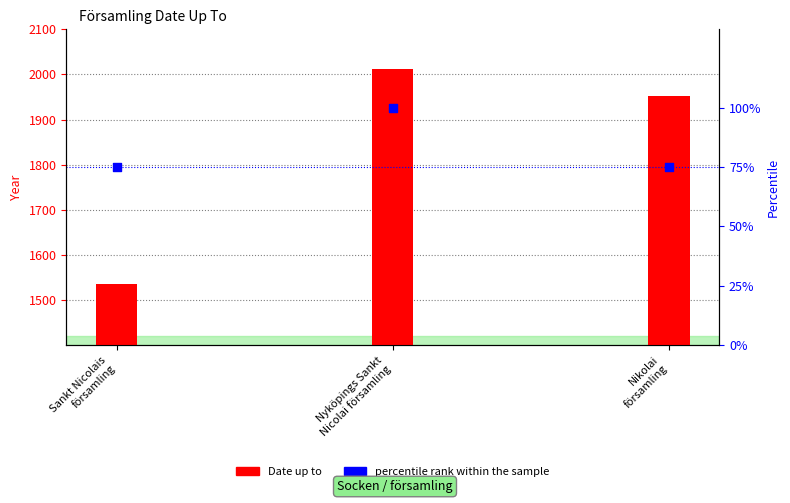

Which series reaches the maximum Y coordinate?

Date up to